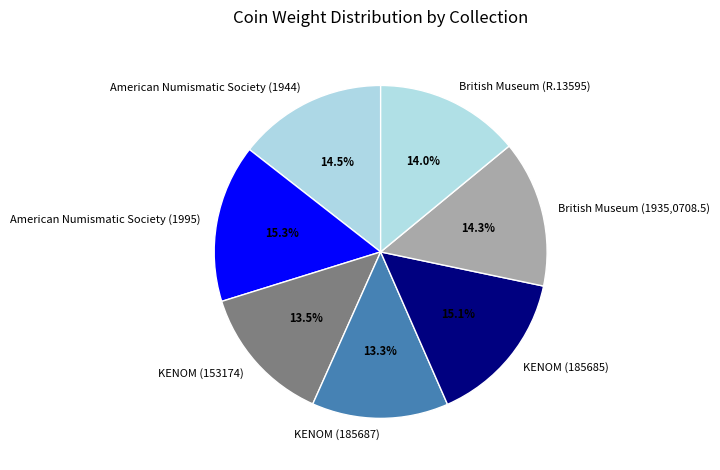

What is the ratio of the value at British Museum (1935,0708.5) to the value at KENOM (153174)?

1.1